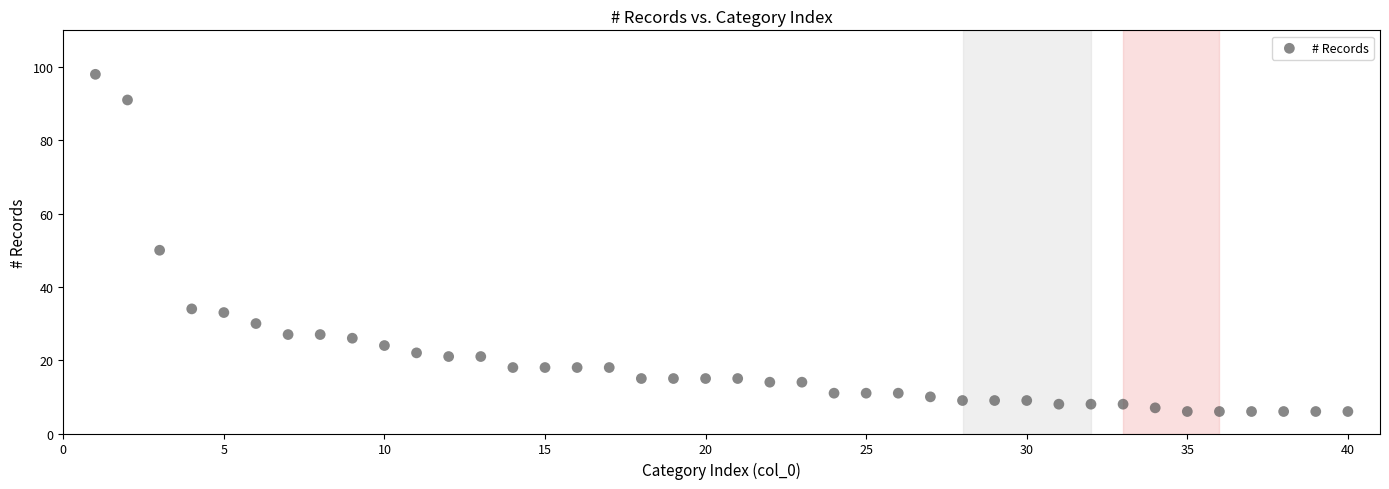

What Y value in the scatter plot is closest to 52?

50